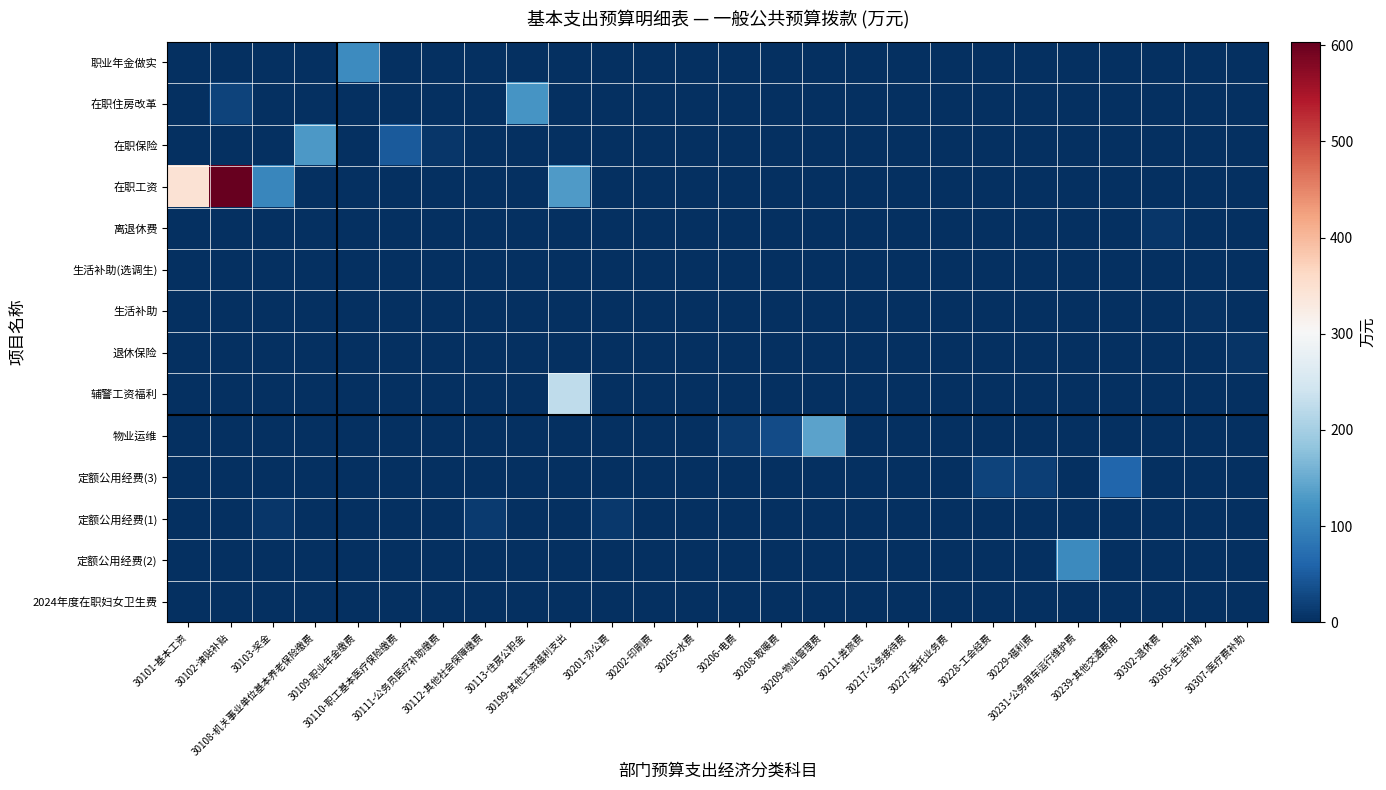

At how many categories does at least one series exceed 508?

1